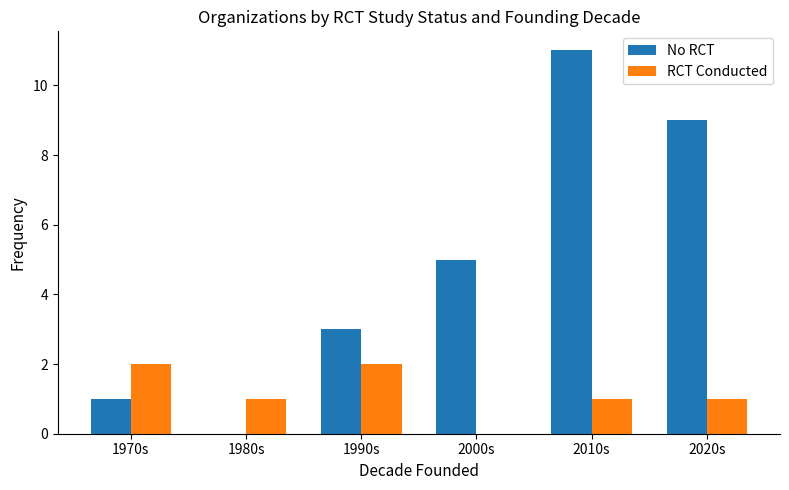

Is the value of RCT Conducted at 1980s greater than the value of No RCT at 2010s?

No